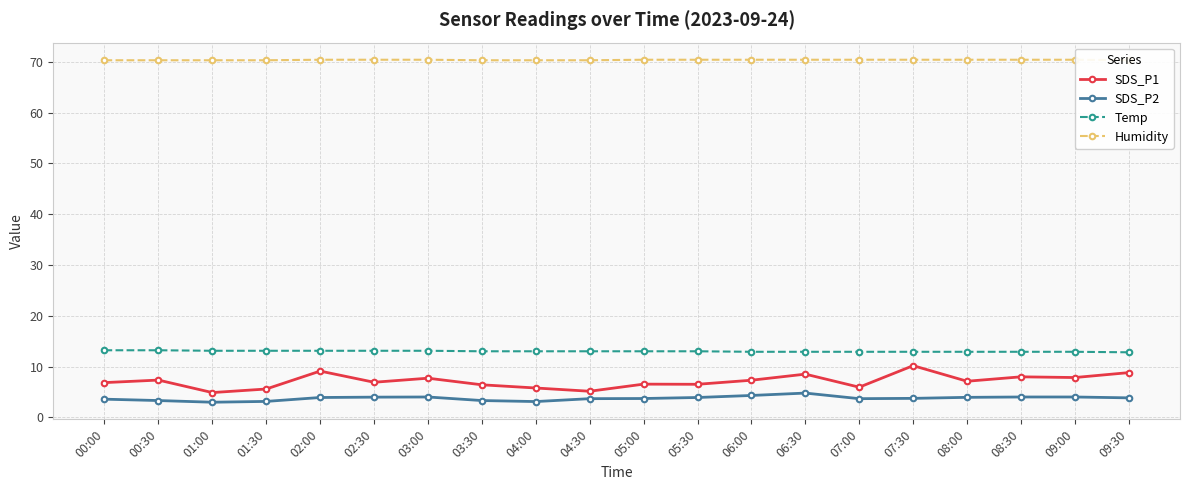

Between 01:00 and 08:00, which series saw the biggest shift?

SDS_P1